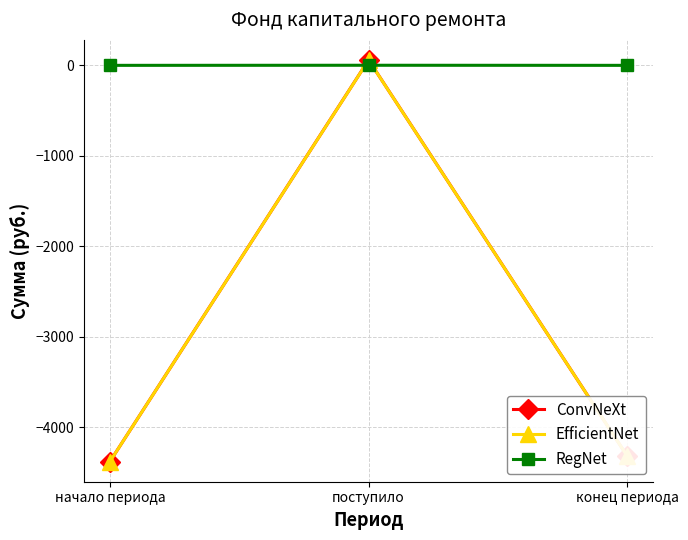

The ConvNeXt series shows -4379.9 at начало периода. True or false?

True